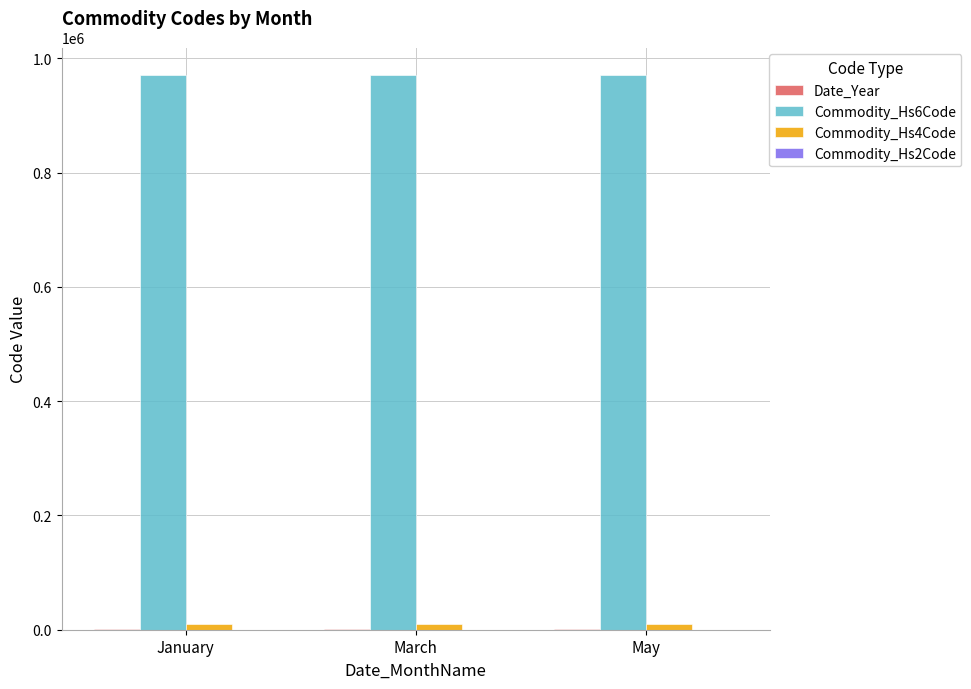

Are the bars grouped side by side (vs. stacked)?

Yes